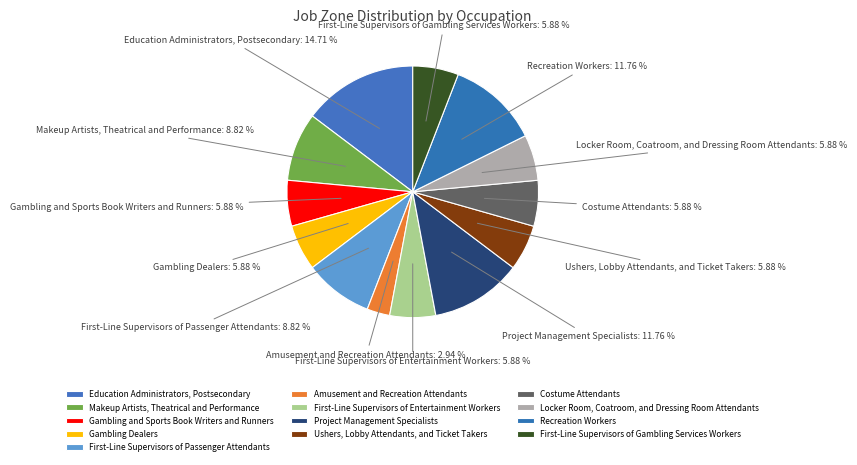

What portion of the pie excludes Amusement and Recreation Attendants?

97.1%